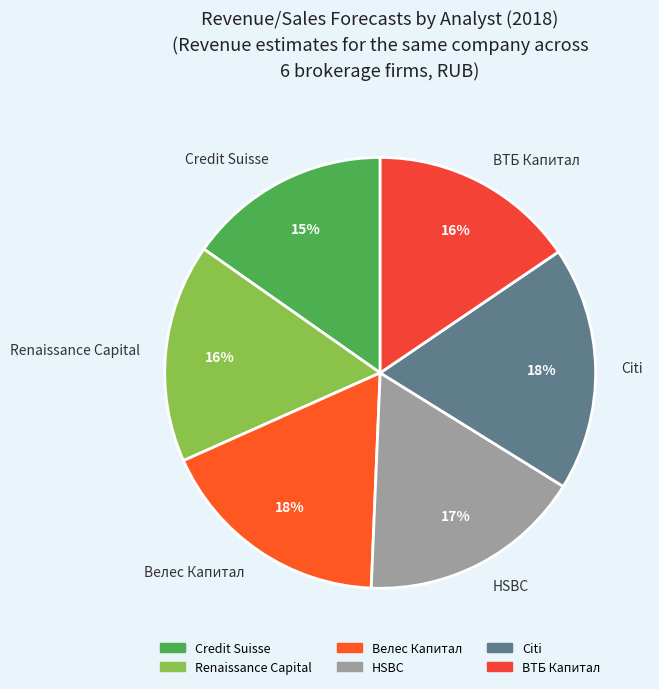

Between Credit Suisse and Велес Капитал, which is larger?

Велес Капитал